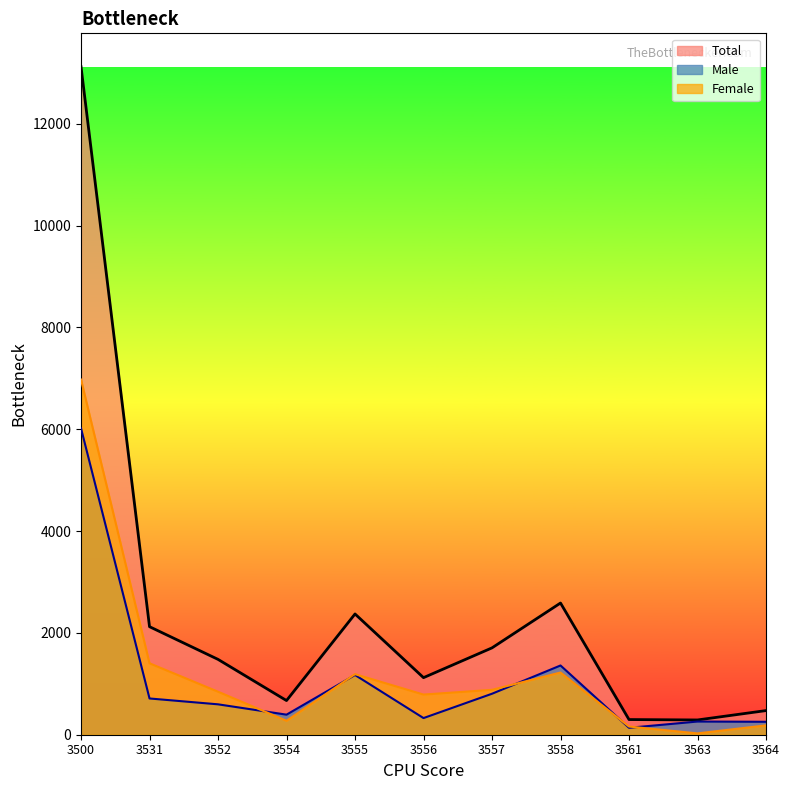

What is the sum of the Male values at 3561 and 3556?

463